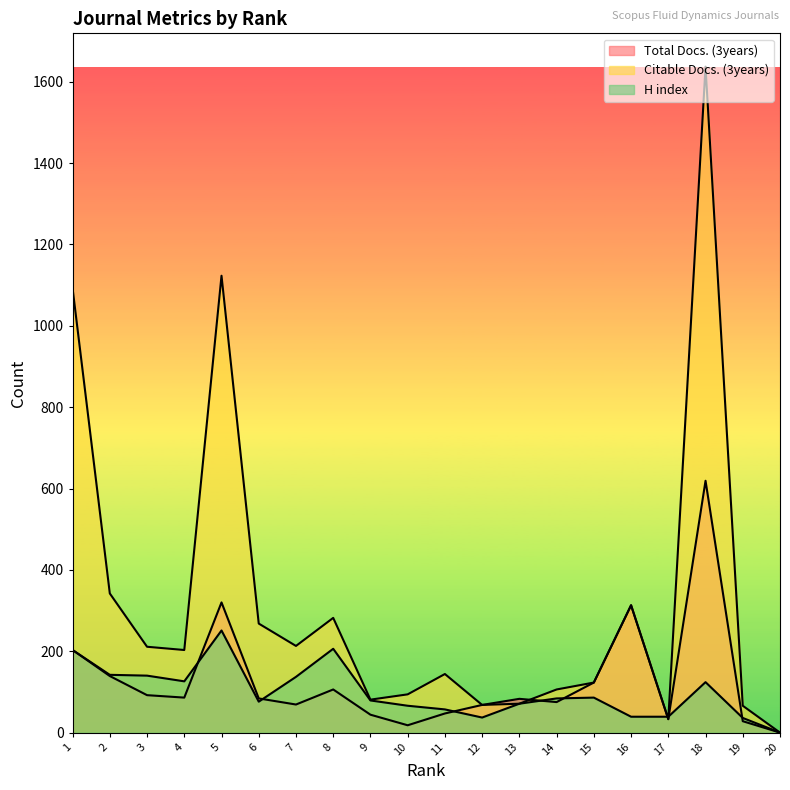

How many times do Total Docs. (3years) and H index cross each other?

8